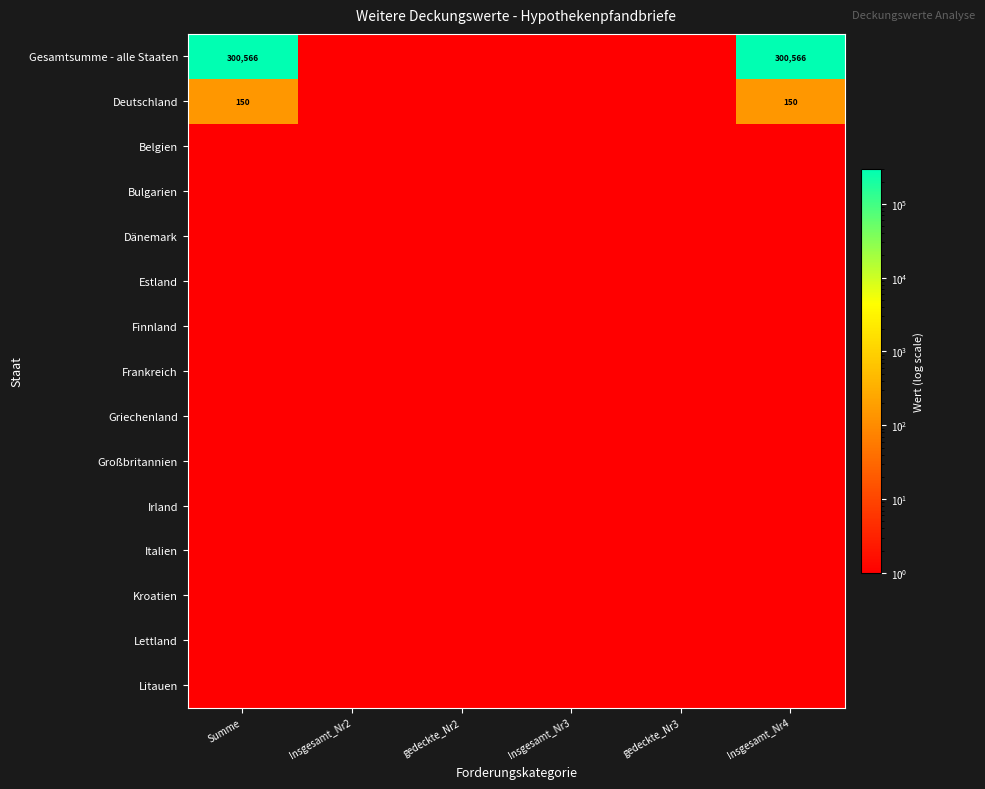

The Deutschland series shows 150 at Summe. True or false?

True